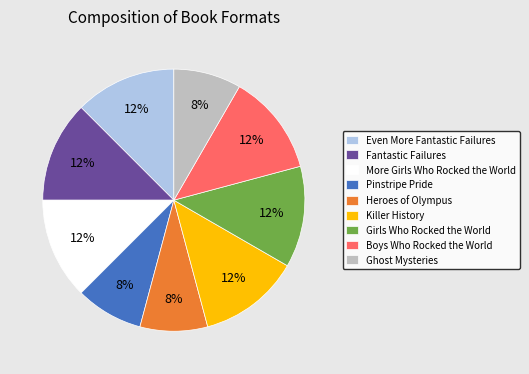

Is the sum of Pinstripe Pride and Ghost Mysteries greater than half?

No